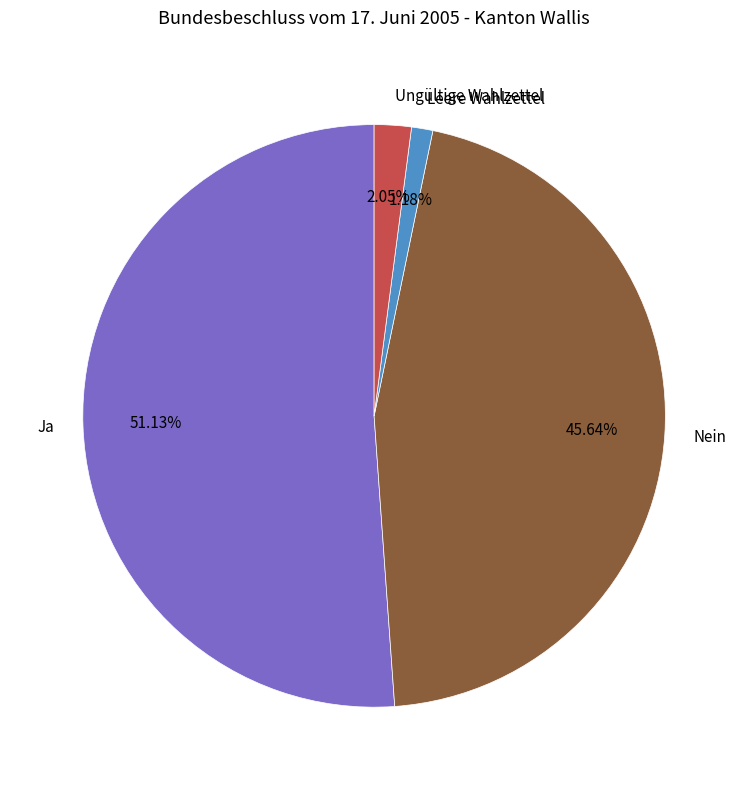

How many segments does this pie chart have?

4